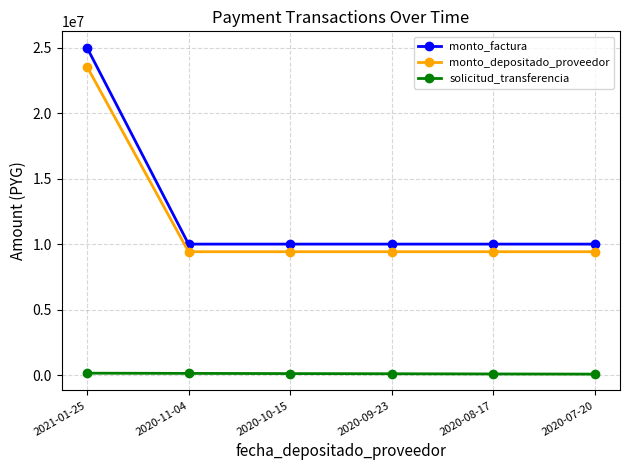

True or false: monto_factura has a value of 10000000 at 2020-07-20.

True